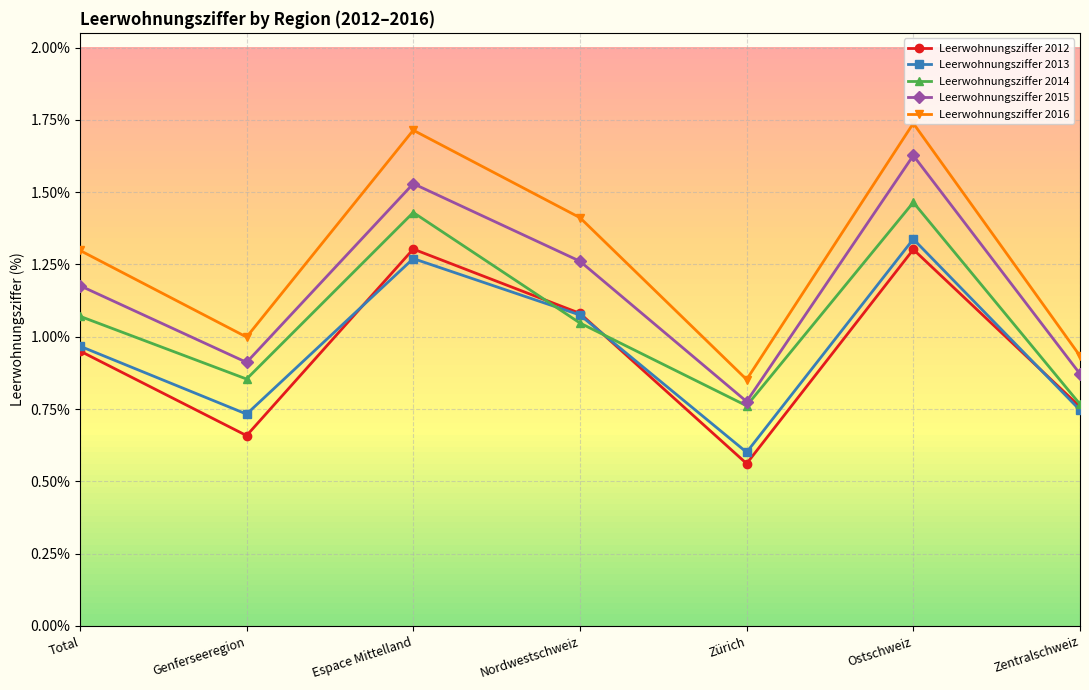

What is the label of the 4th point from the left?

Nordwestschweiz